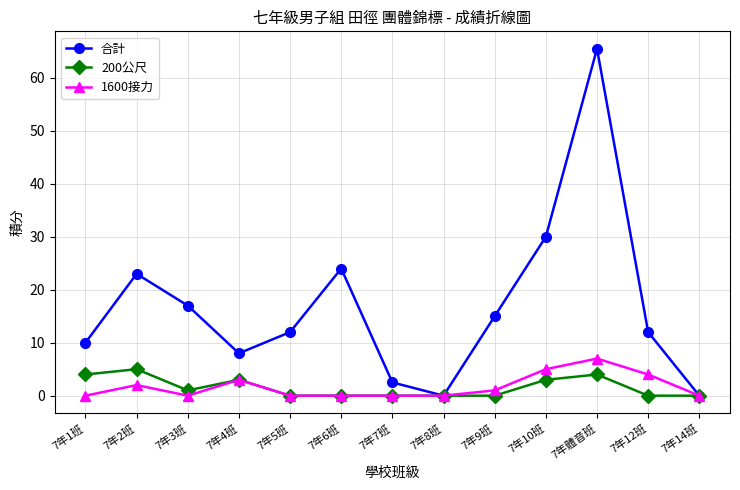

How many lines are shown in the chart?

3